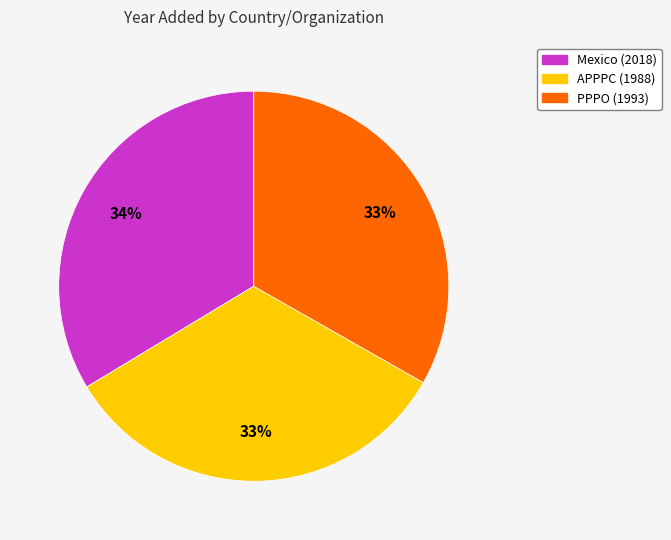

What percentage is the Mexico slice, to the nearest percent?

34%